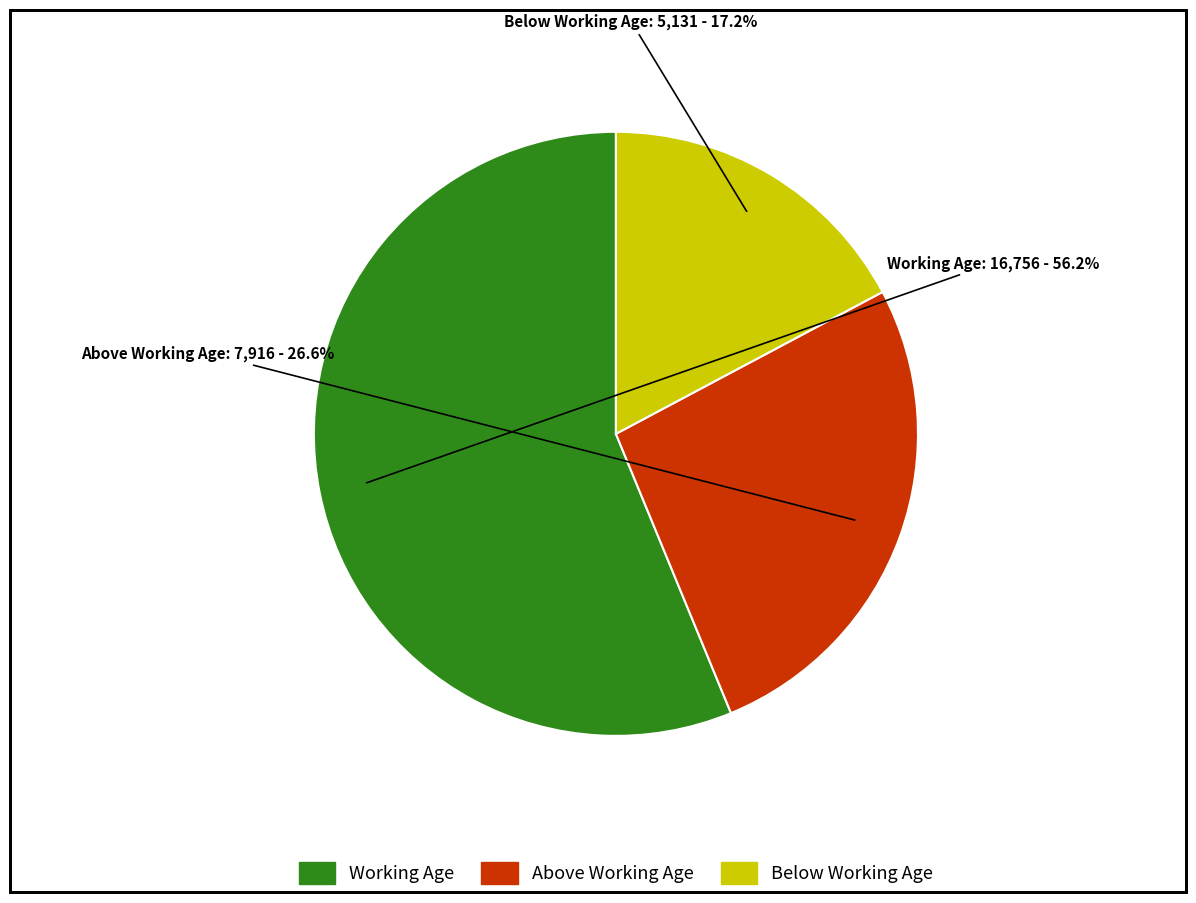

Which slice is the smallest?

Below Working Age